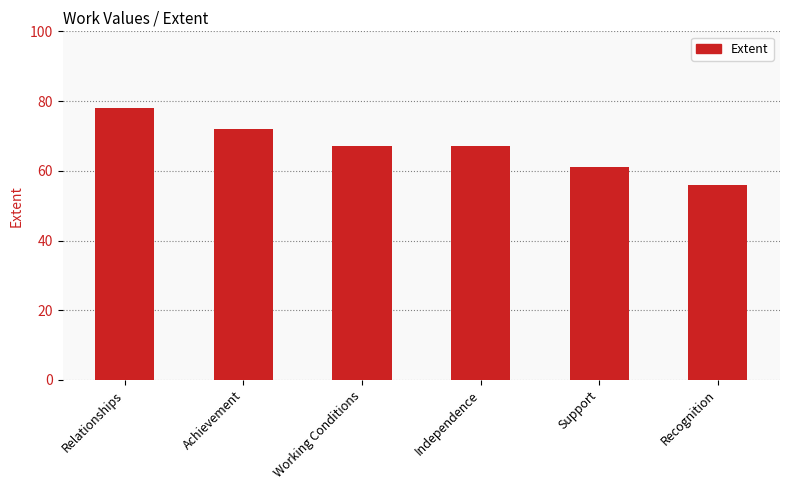

Which category has the highest value across all series?

Relationships